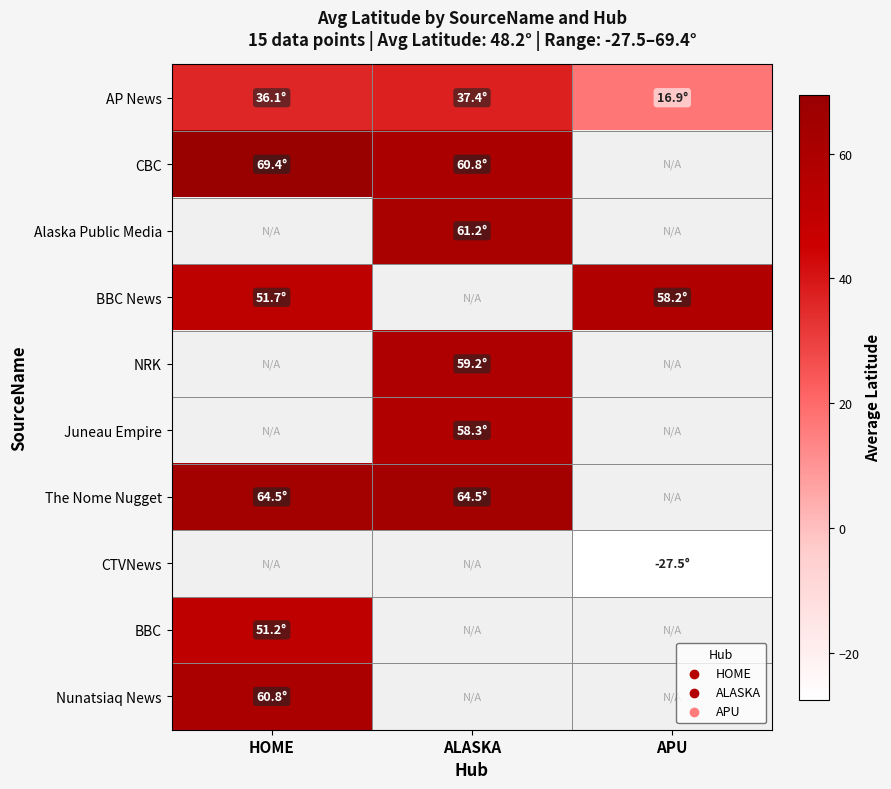

Read the BBC News value at HOME.

51.7